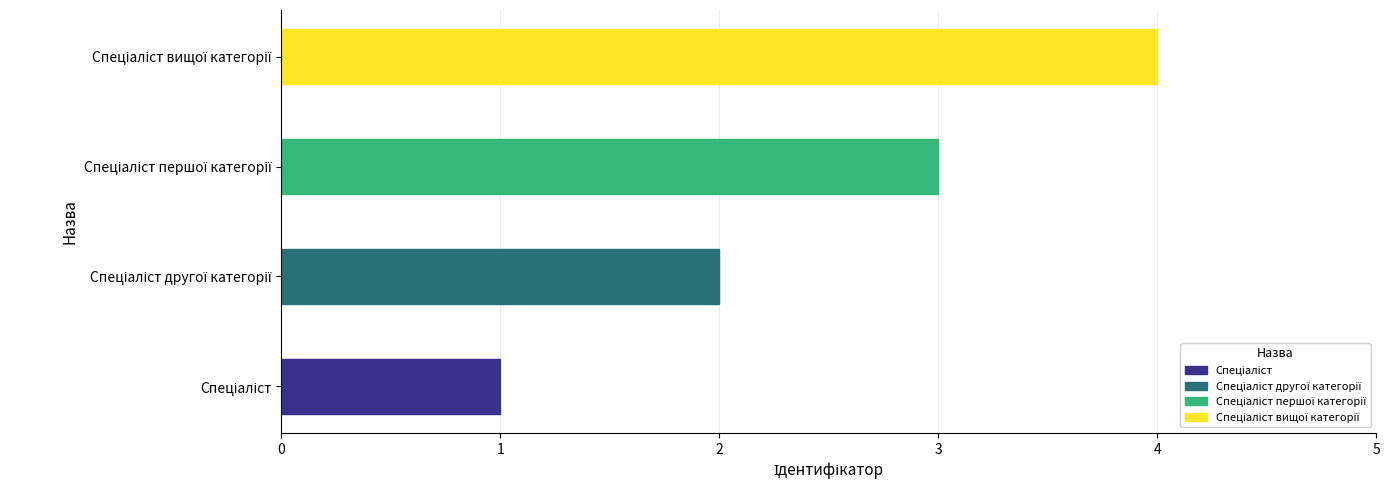

What is the difference between the maximum and minimum values?

3